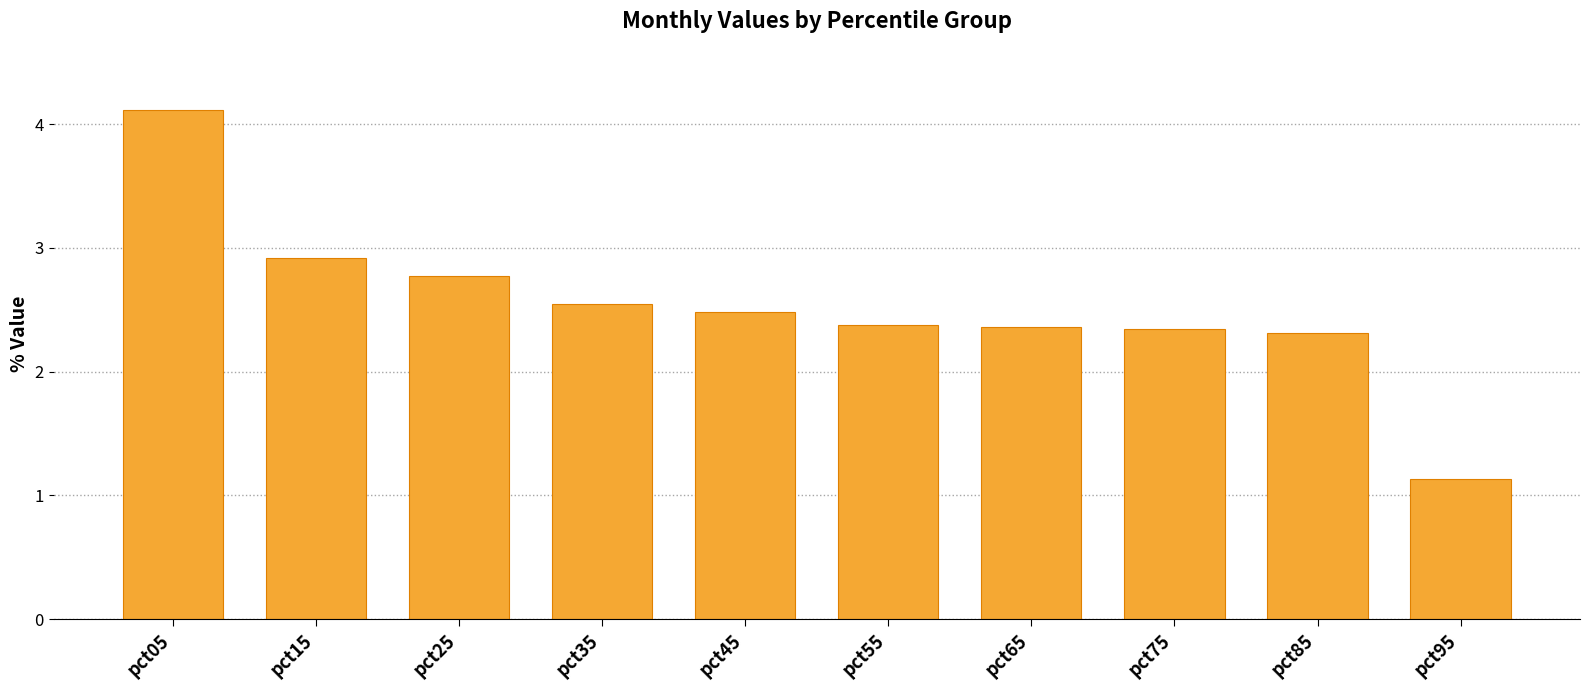

At which category does the chart reach its minimum across all series?

pct95